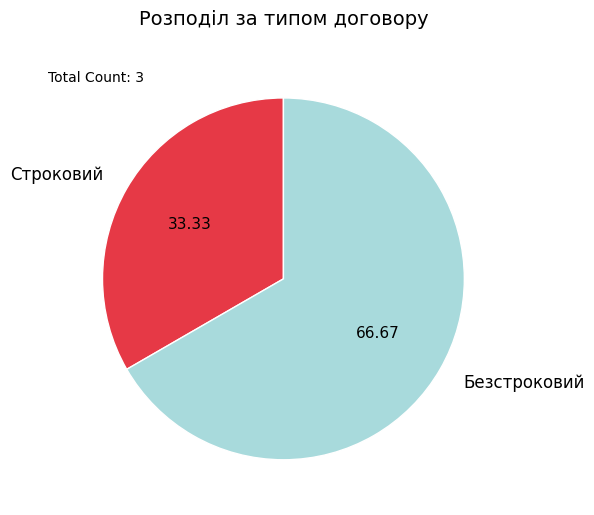

How many slices are in this pie chart?

2